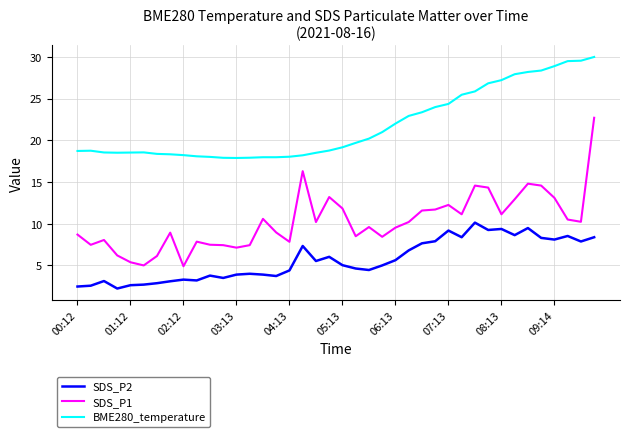

What is the sum of all BME280_temperature values?

870.1